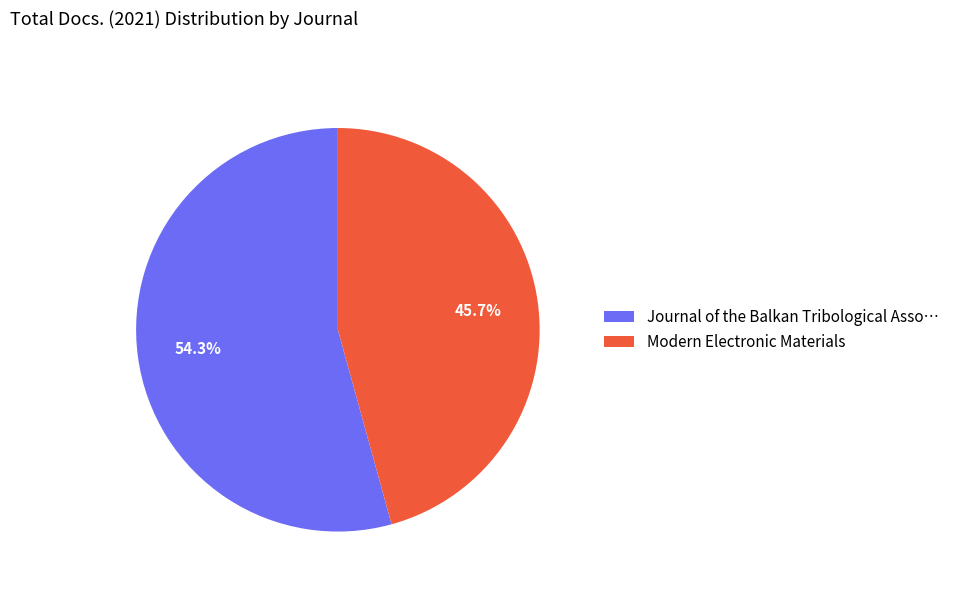

Approximately how many times larger is the value at Modern Electronic Materials compared to Journal of the Balkan Tribological Asso…?

0.8